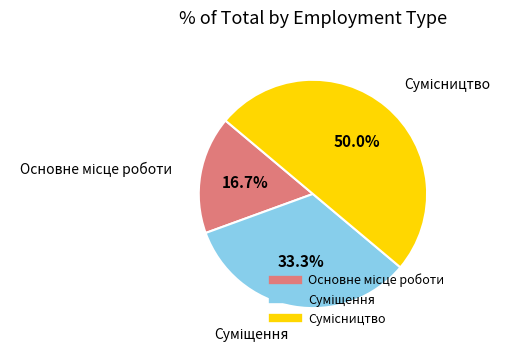

How many slices are in this pie chart?

3